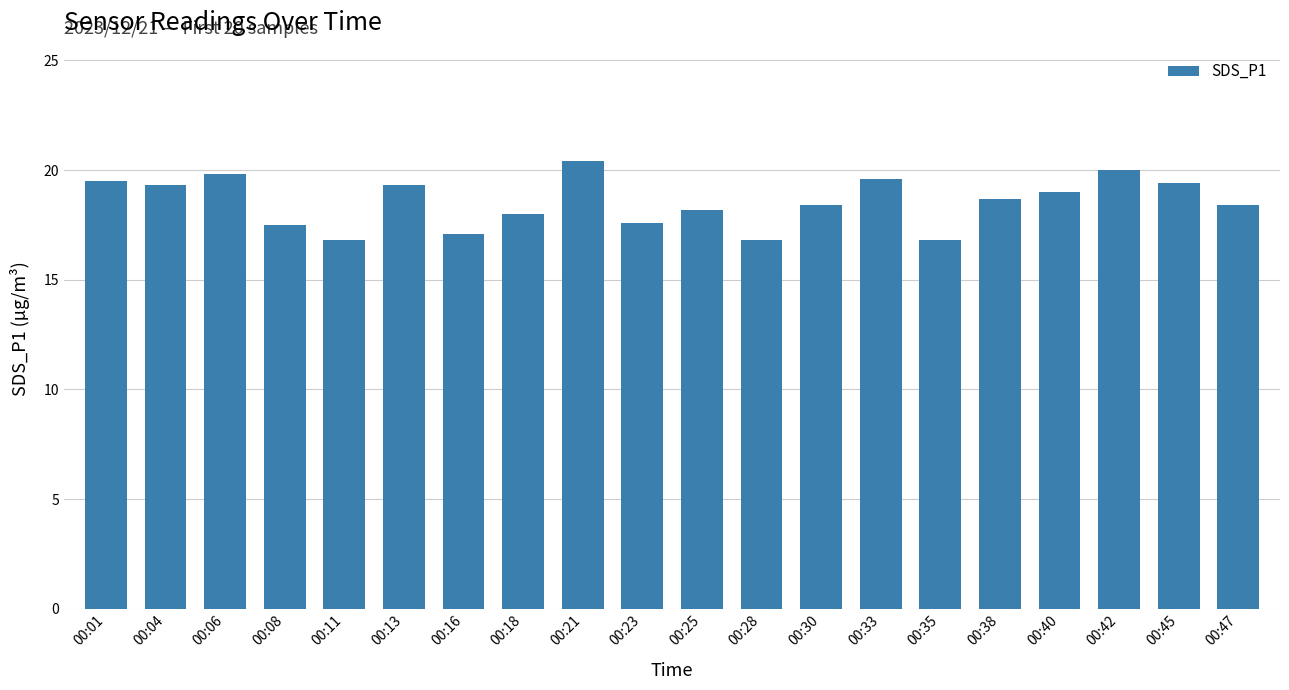

What is the value of the 4th bar from the left?

17.5